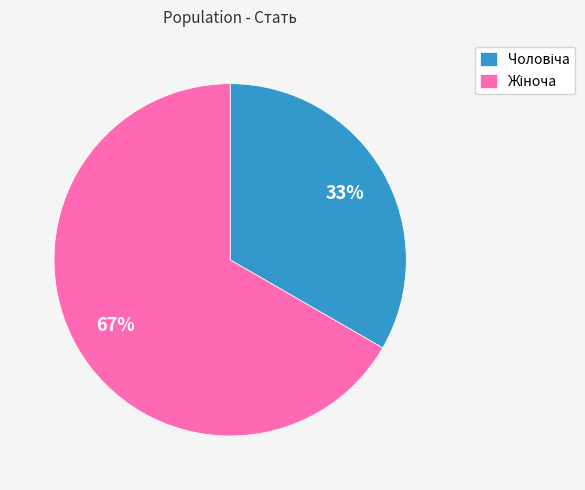

Count the number of slices in the pie.

2